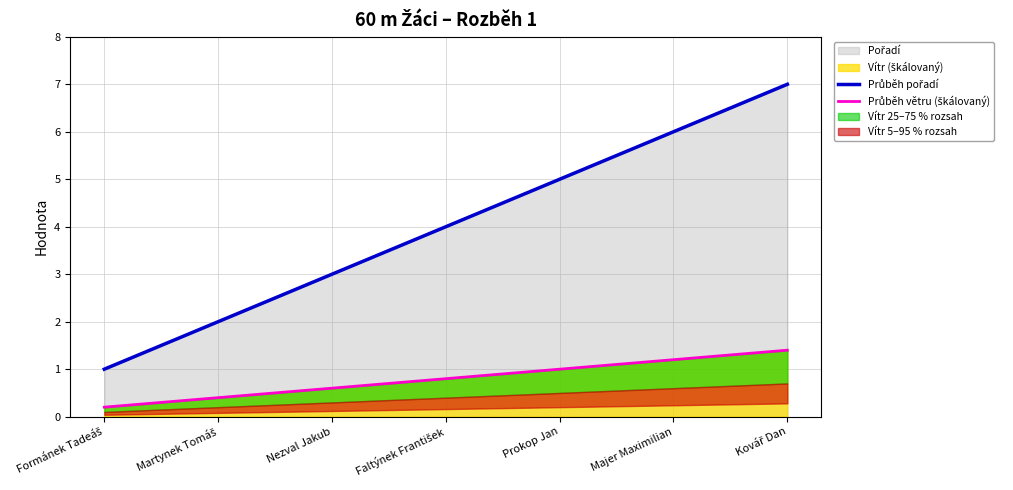

What is the spread (max minus min) of values at Prokop Jan?

4.0